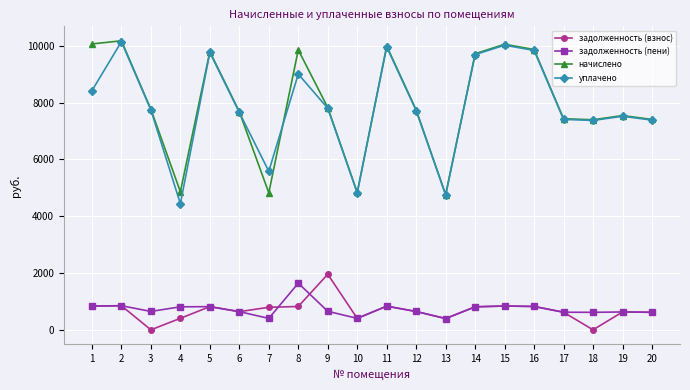

In начислено, how many points are higher than both neighbors (excluding endpoints)?

6